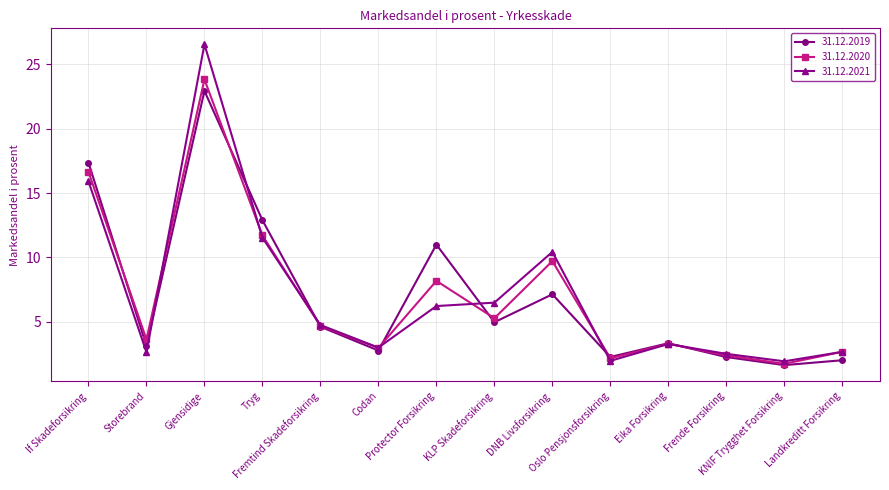

What is the difference between the highest and lowest values at Eika Forsikring?

0.1